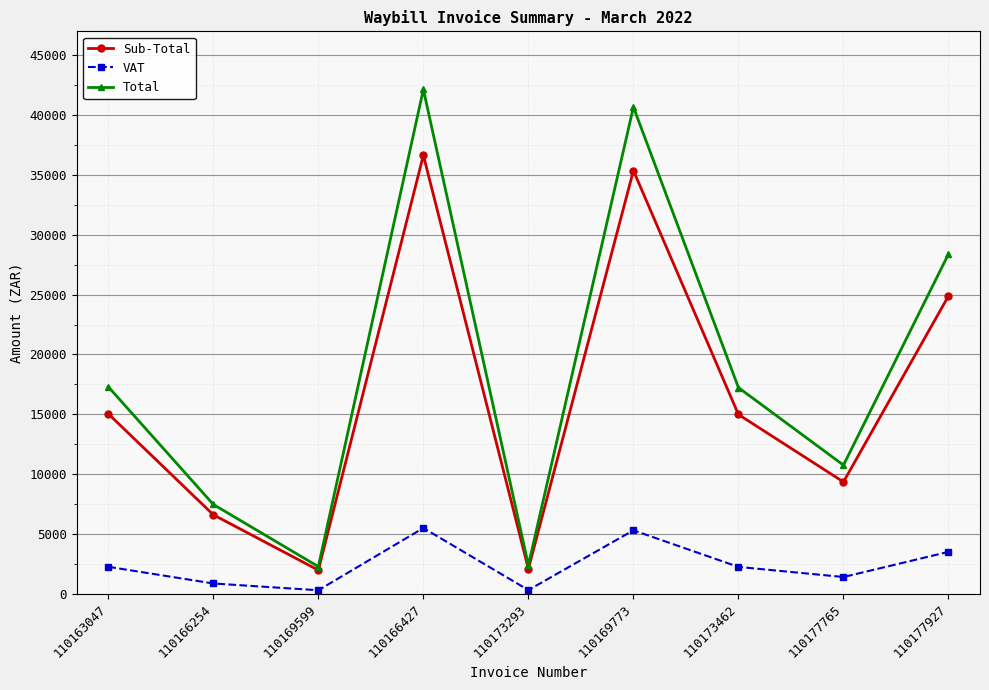

List the series in order of their peak value, lowest first.

VAT, Sub-Total, Total